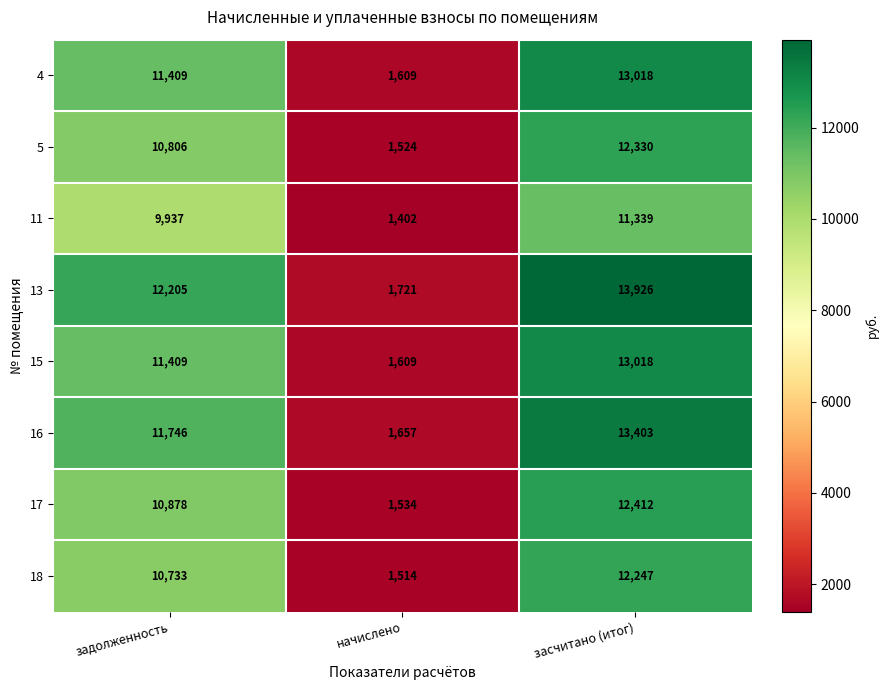

What is the sum of the 11 values at задолженность and засчитано (итог)?

21276